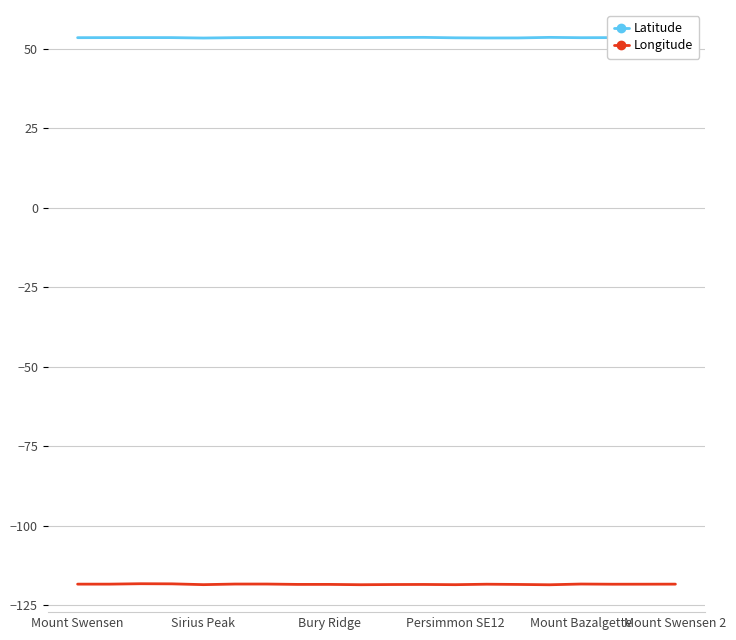

What is the minimum value shown in the chart?

-118.6